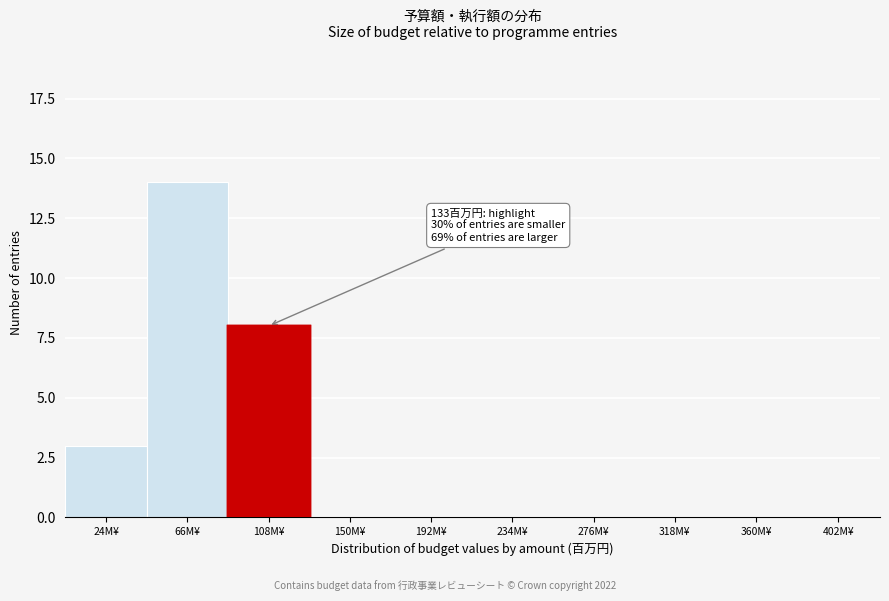

Reading left to right, transcribe all the data shown in this chart.

24M¥=3	66M¥=14	108M¥=8	150M¥=0	192M¥=0	234M¥=0	276M¥=0	318M¥=0	360M¥=0	402M¥=0